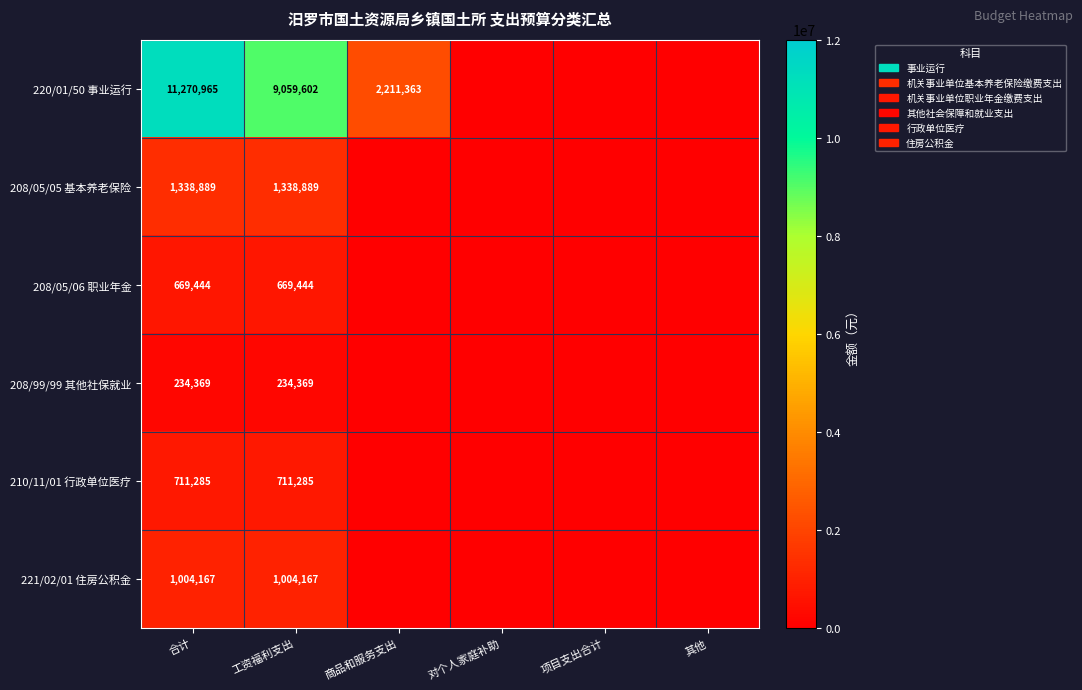

Rank the series at 工资福利支出 from highest to lowest value.

220/01/50 事业运行, 208/05/05 基本养老保险, 221/02/01 住房公积金, 210/11/01 行政单位医疗, 208/05/06 职业年金, 208/99/99 其他社保就业